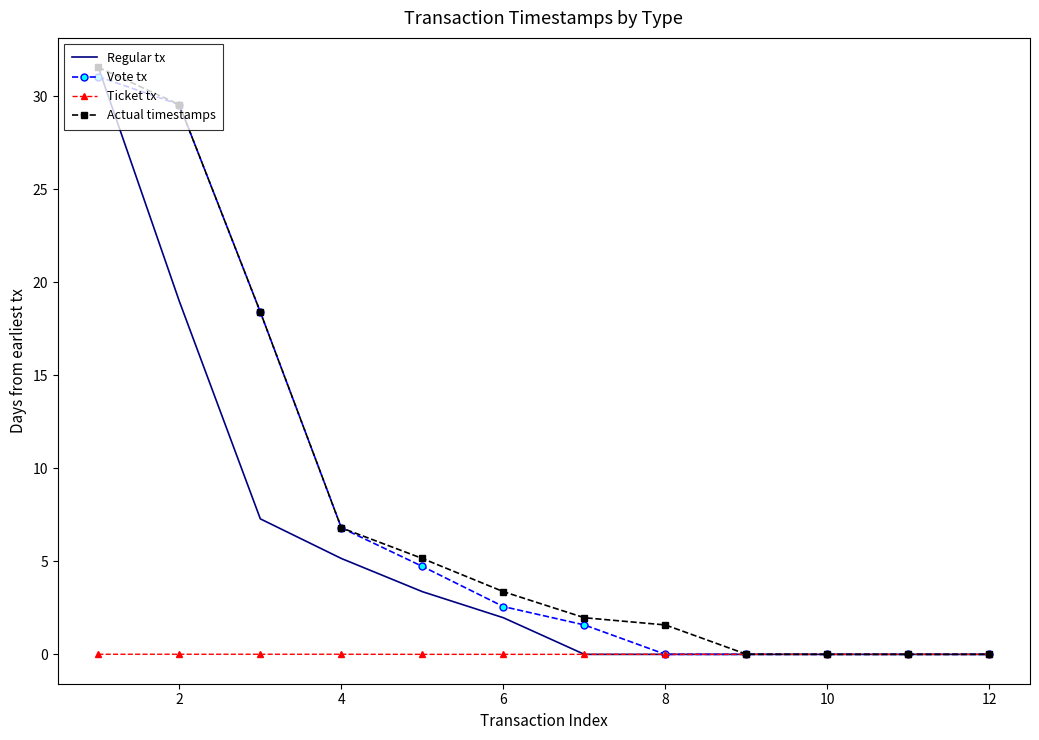

Which series has the largest range (max minus min)?

Regular tx